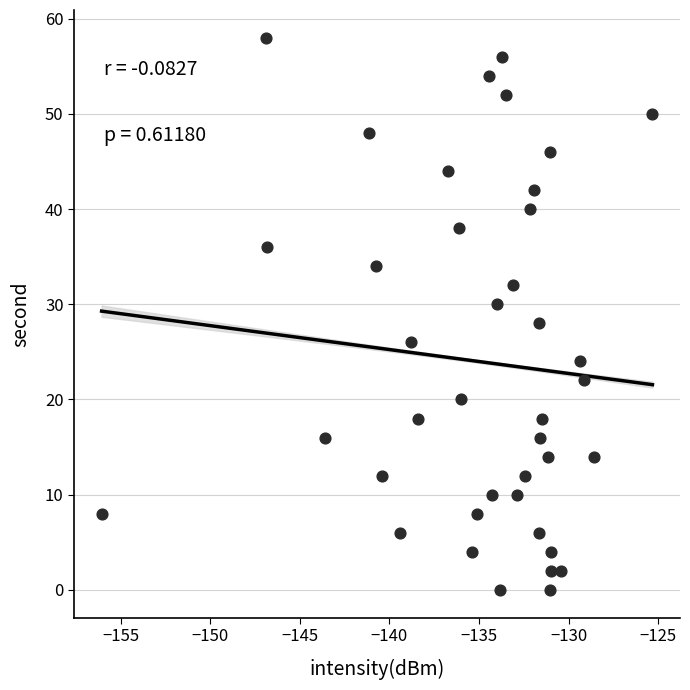

What is the range of Y values (max minus min)?

58